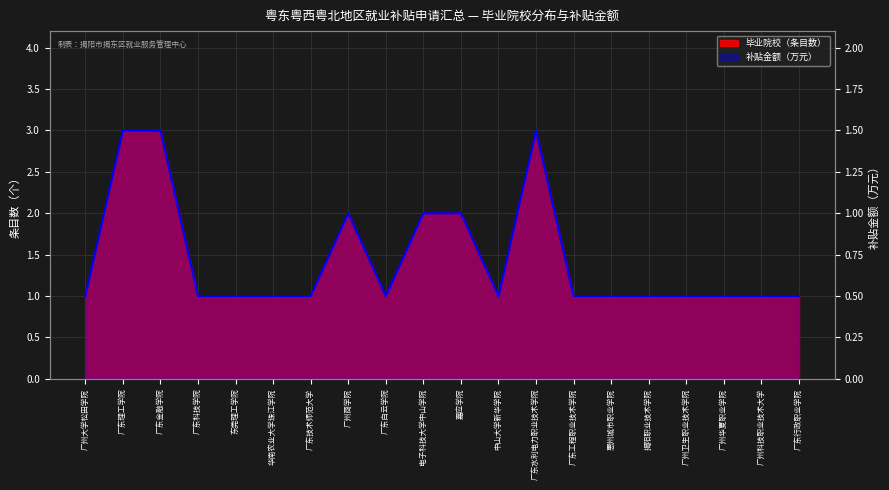

What is the label of the 17th point from the left?

广州卫生职业技术学院